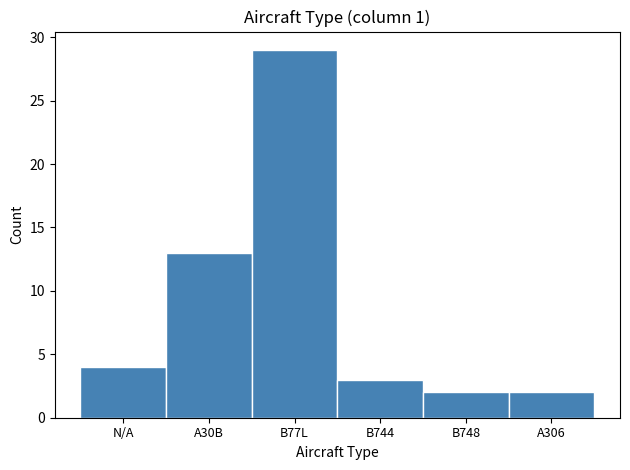

Reading right to left, transcribe all the data shown in this chart.

2	2	3	29	13	4